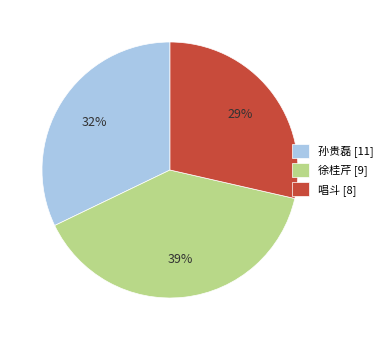

To the nearest percent, what percentage of the pie is 孙贵磊 [11]?

32%